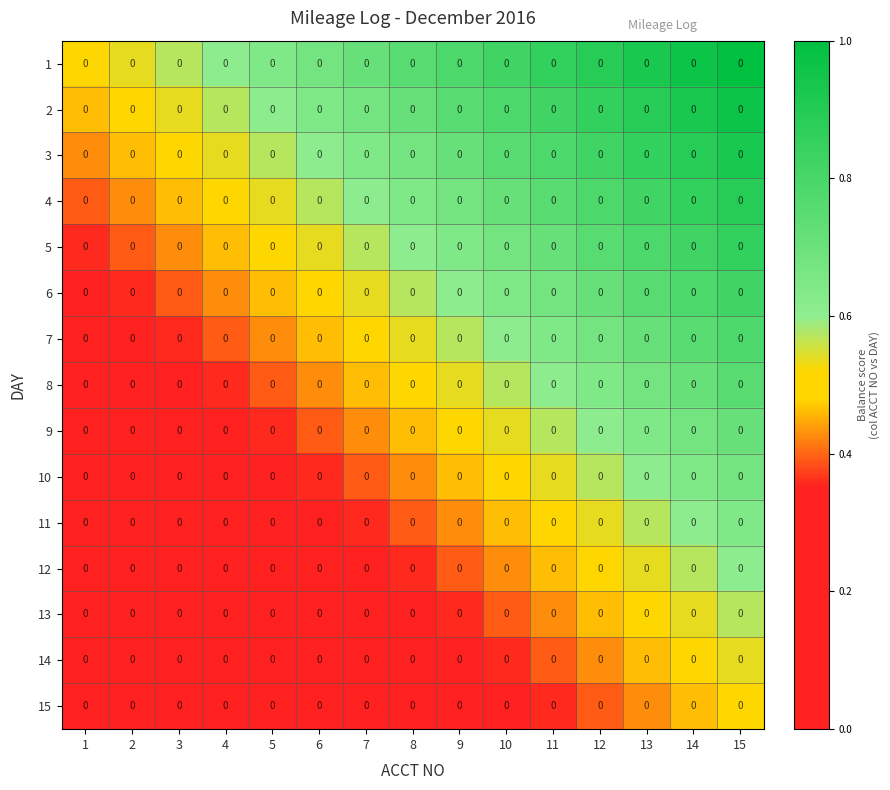

Reading right to left, extract all data points from this chart.

1: 15=0.0	14=0.0	13=0.0	12=0.0	11=0.0	10=0.0	9=0.0	8=0.0	7=0.0	6=0.0	5=0.0	4=0.0	3=0.0	2=0.0	1=0.0
2: 15=0.0	14=0.0	13=0.0	12=0.0	11=0.0	10=0.0	9=0.0	8=0.0	7=0.0	6=0.0	5=0.0	4=0.0	3=0.0	2=0.0	1=0.0
3: 15=0.0	14=0.0	13=0.0	12=0.0	11=0.0	10=0.0	9=0.0	8=0.0	7=0.0	6=0.0	5=0.0	4=0.0	3=0.0	2=0.0	1=0.0
4: 15=0.0	14=0.0	13=0.0	12=0.0	11=0.0	10=0.0	9=0.0	8=0.0	7=0.0	6=0.0	5=0.0	4=0.0	3=0.0	2=0.0	1=0.0
5: 15=0.0	14=0.0	13=0.0	12=0.0	11=0.0	10=0.0	9=0.0	8=0.0	7=0.0	6=0.0	5=0.0	4=0.0	3=0.0	2=0.0	1=0.0
6: 15=0.0	14=0.0	13=0.0	12=0.0	11=0.0	10=0.0	9=0.0	8=0.0	7=0.0	6=0.0	5=0.0	4=0.0	3=0.0	2=0.0	1=0.0
7: 15=0.0	14=0.0	13=0.0	12=0.0	11=0.0	10=0.0	9=0.0	8=0.0	7=0.0	6=0.0	5=0.0	4=0.0	3=0.0	2=0.0	1=0.0
8: 15=0.0	14=0.0	13=0.0	12=0.0	11=0.0	10=0.0	9=0.0	8=0.0	7=0.0	6=0.0	5=0.0	4=0.0	3=0.0	2=0.0	1=0.0
9: 15=0.0	14=0.0	13=0.0	12=0.0	11=0.0	10=0.0	9=0.0	8=0.0	7=0.0	6=0.0	5=0.0	4=0.0	3=0.0	2=0.0	1=0.0
10: 15=0.0	14=0.0	13=0.0	12=0.0	11=0.0	10=0.0	9=0.0	8=0.0	7=0.0	6=0.0	5=0.0	4=0.0	3=0.0	2=0.0	1=0.0
11: 15=0.0	14=0.0	13=0.0	12=0.0	11=0.0	10=0.0	9=0.0	8=0.0	7=0.0	6=0.0	5=0.0	4=0.0	3=0.0	2=0.0	1=0.0
12: 15=0.0	14=0.0	13=0.0	12=0.0	11=0.0	10=0.0	9=0.0	8=0.0	7=0.0	6=0.0	5=0.0	4=0.0	3=0.0	2=0.0	1=0.0
13: 15=0.0	14=0.0	13=0.0	12=0.0	11=0.0	10=0.0	9=0.0	8=0.0	7=0.0	6=0.0	5=0.0	4=0.0	3=0.0	2=0.0	1=0.0
14: 15=0.0	14=0.0	13=0.0	12=0.0	11=0.0	10=0.0	9=0.0	8=0.0	7=0.0	6=0.0	5=0.0	4=0.0	3=0.0	2=0.0	1=0.0
15: 15=0.0	14=0.0	13=0.0	12=0.0	11=0.0	10=0.0	9=0.0	8=0.0	7=0.0	6=0.0	5=0.0	4=0.0	3=0.0	2=0.0	1=0.0